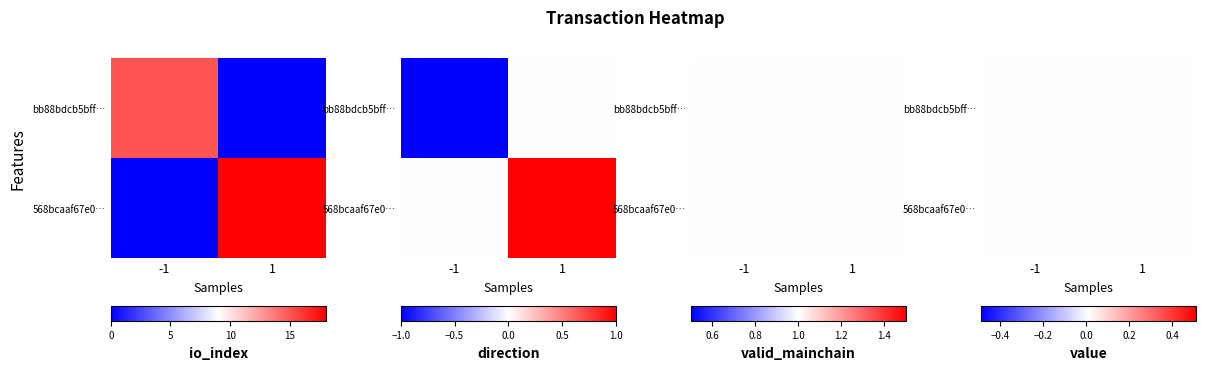

How many data points in 568bcaaf67e083c56d79c350c2dcf9e8abb7299… are less than 1?

1